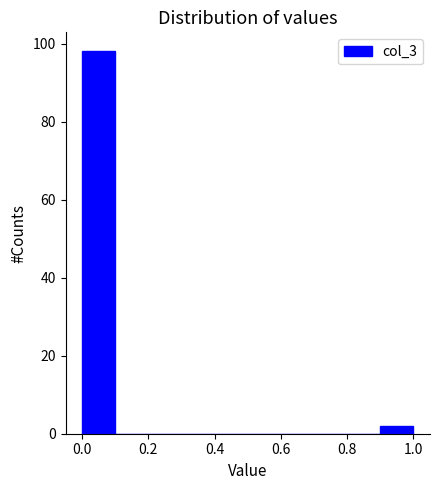

Reading left to right, transcribe this chart: for each bar, give the range it covers on the x-axis and its height. The values are not printed on the chart, so give them approximately, as read against the axis.

0.0 to 0.1: 98
0.1 to 0.2: 0
0.2 to 0.3: 0
0.3 to 0.4: 0
0.4 to 0.5: 0
0.5 to 0.6: 0
0.6 to 0.7: 0
0.7 to 0.8: 0
0.8 to 0.9: 0
0.9 to 1.0: 2